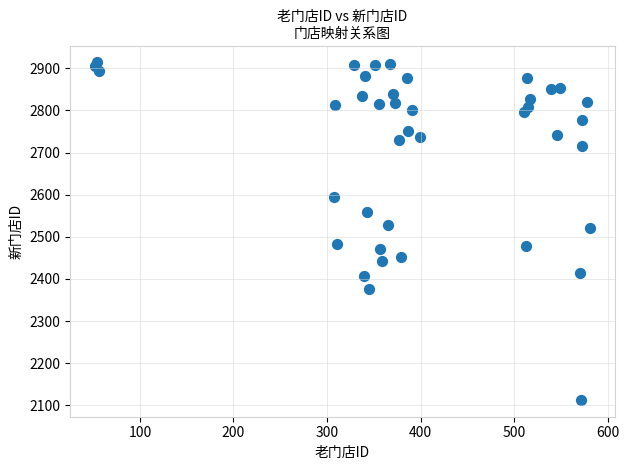

What is the range of X values (max minus min)?

529